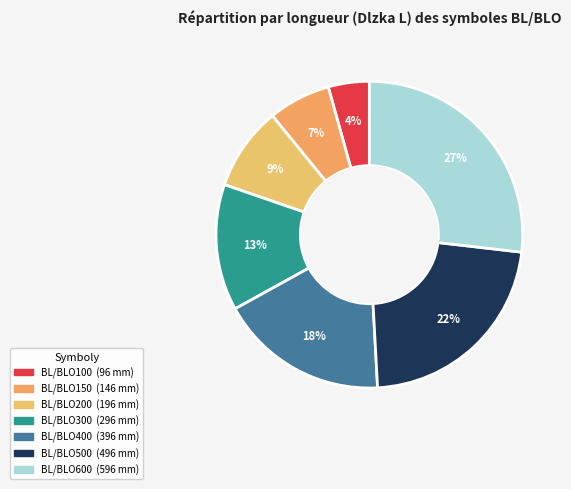

What percentage is the BL/BLO100 slice, to the nearest percent?

4%